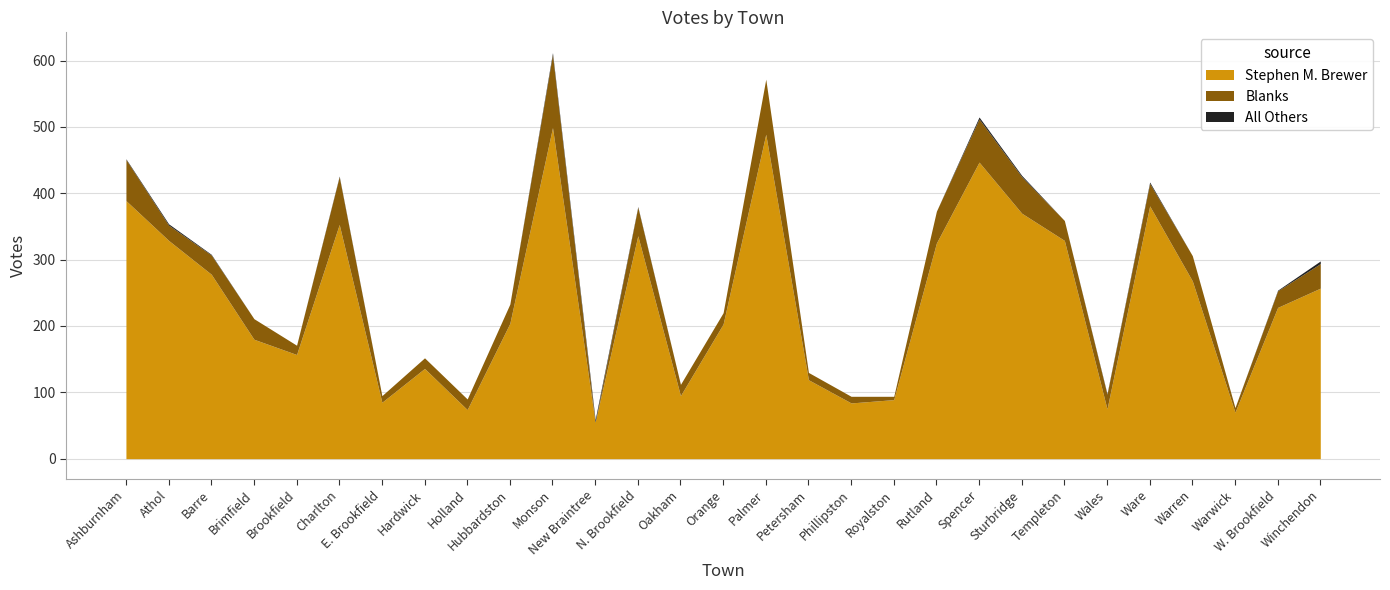

True or false: All Others has a value of 1 at Ashburnham.

False